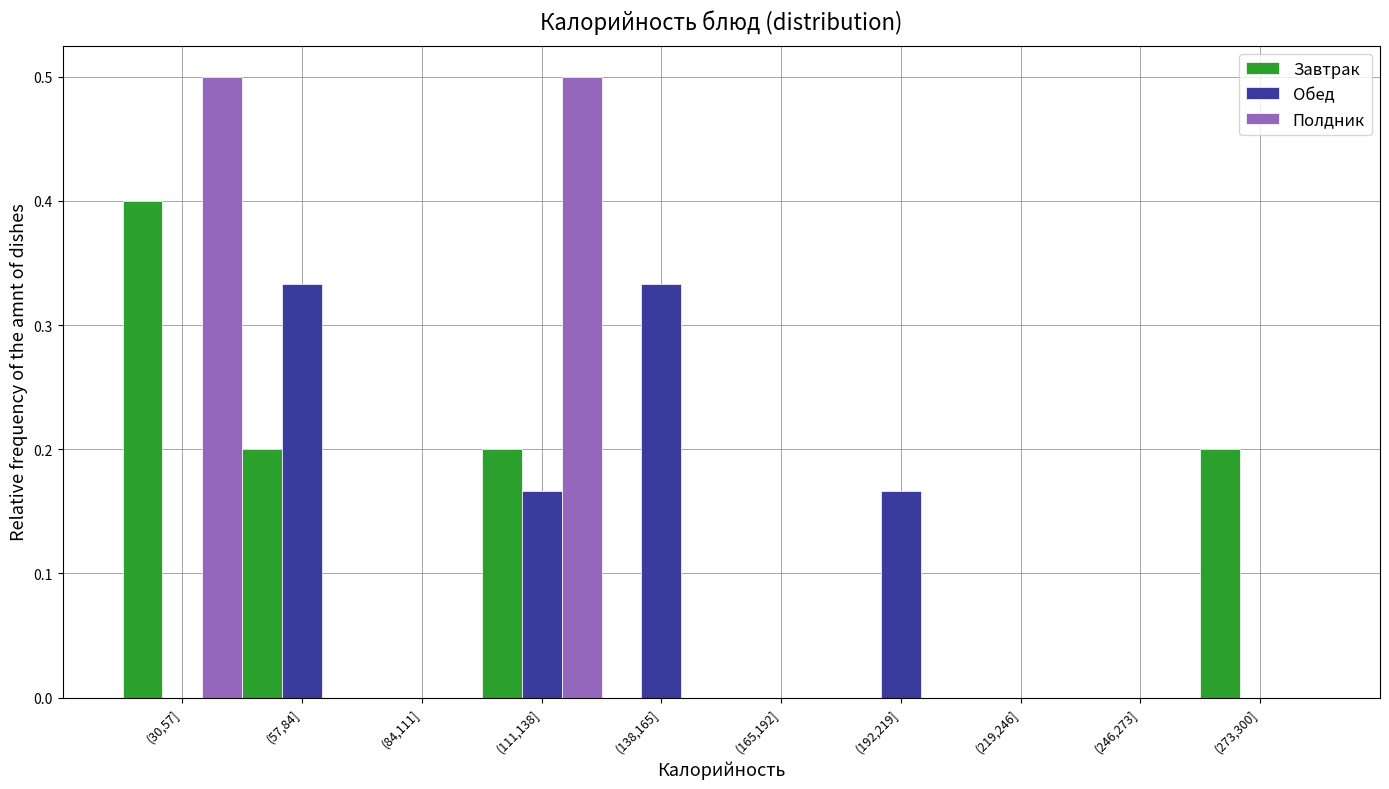

What is the maximum value for Завтрак?

0.4